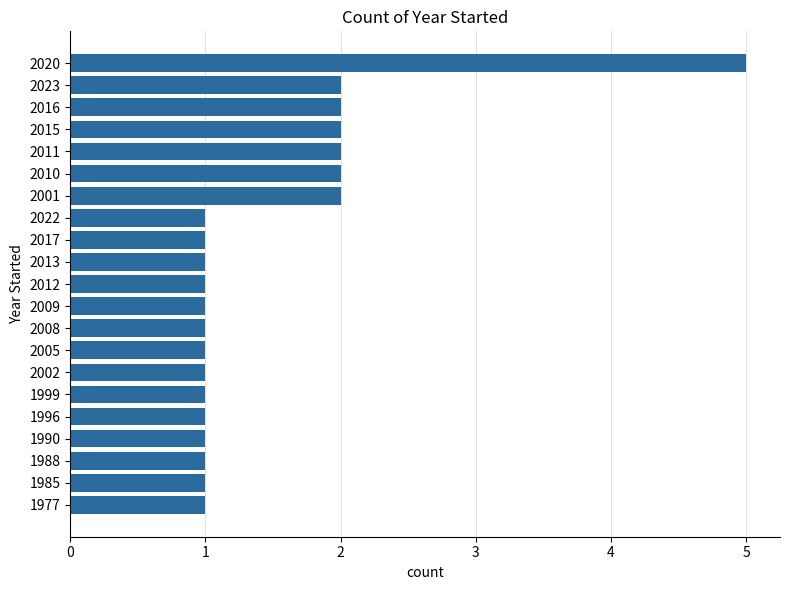

Between 2013 and 2020, which is larger?

2020